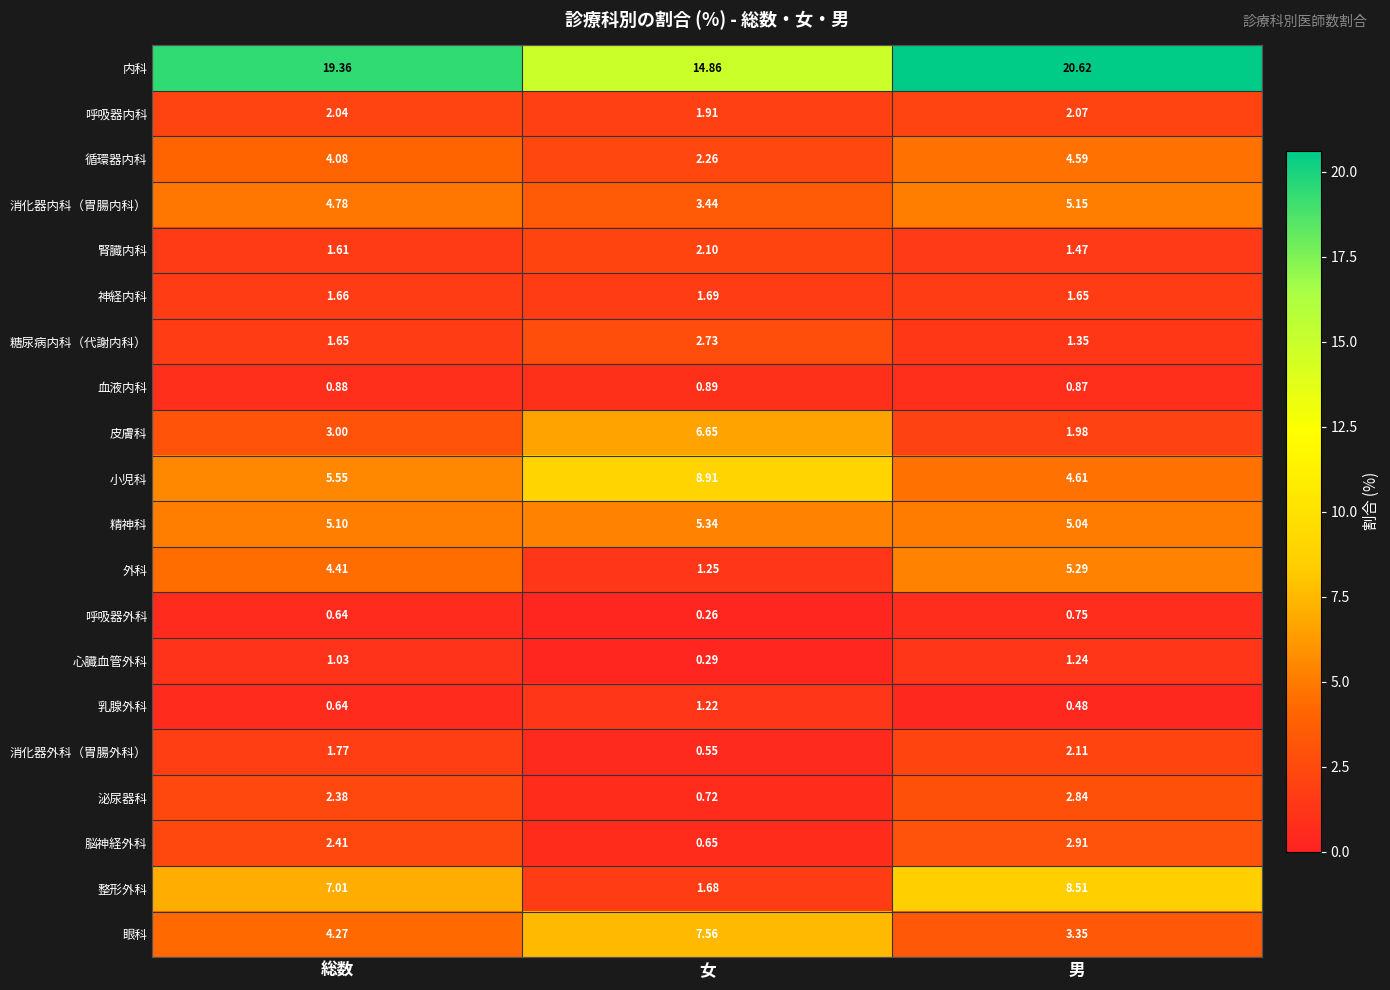

Which series has the largest range (max minus min)?

整形外科